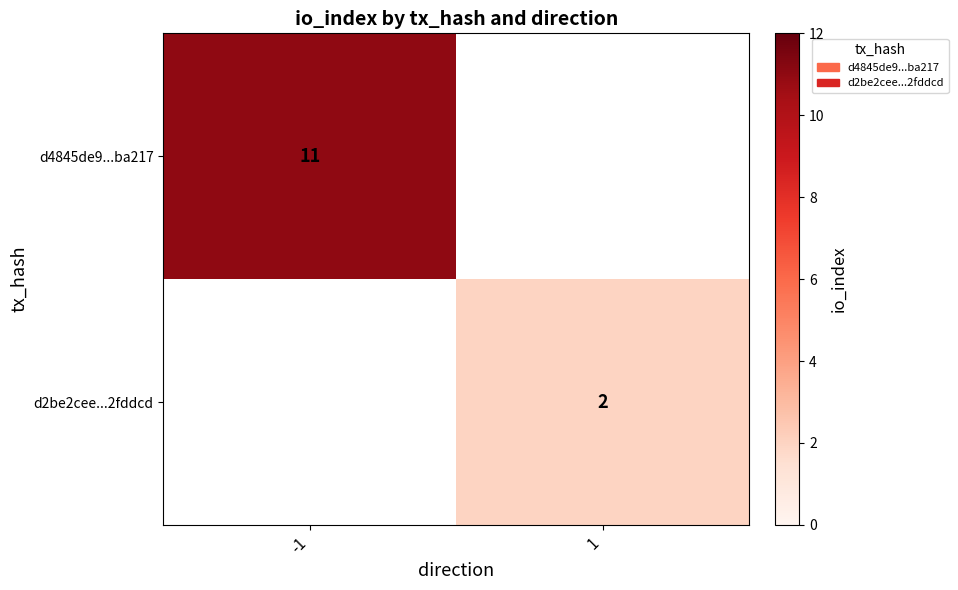

Is it true that d4845de9...ba217 equals 11 at -1?

True